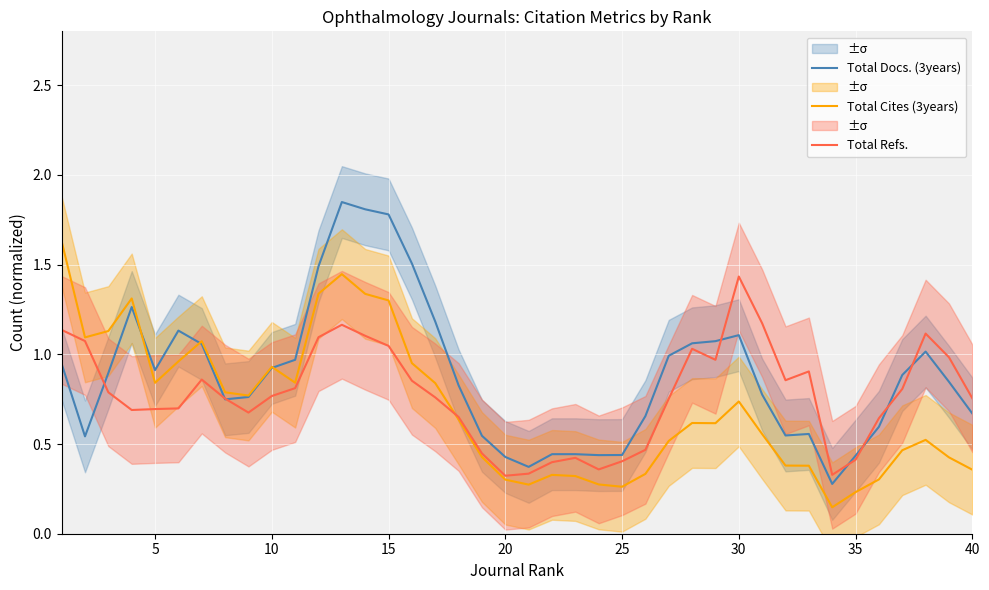

Which series has the largest total across all categories?

Total Docs. (3years)